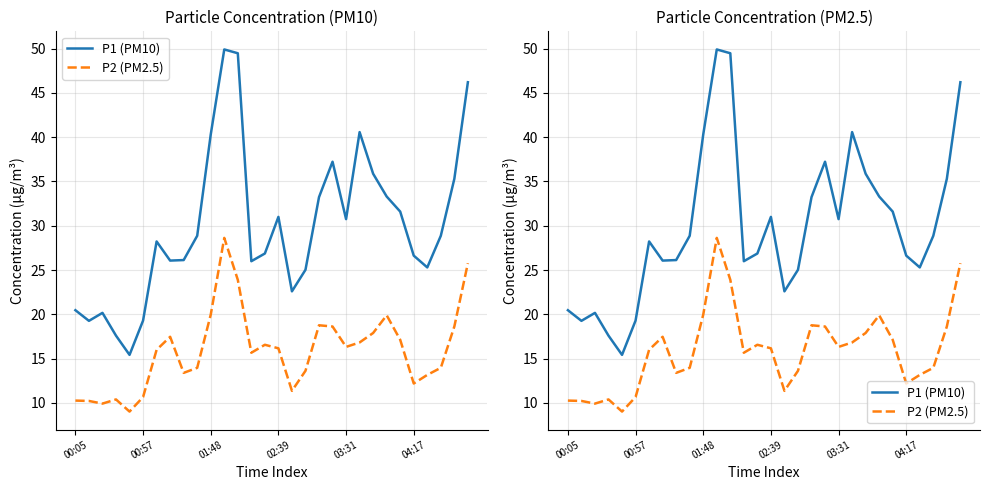

True or false: P2 (PM2.5) and P1 (PM10) intersect in this chart.

False